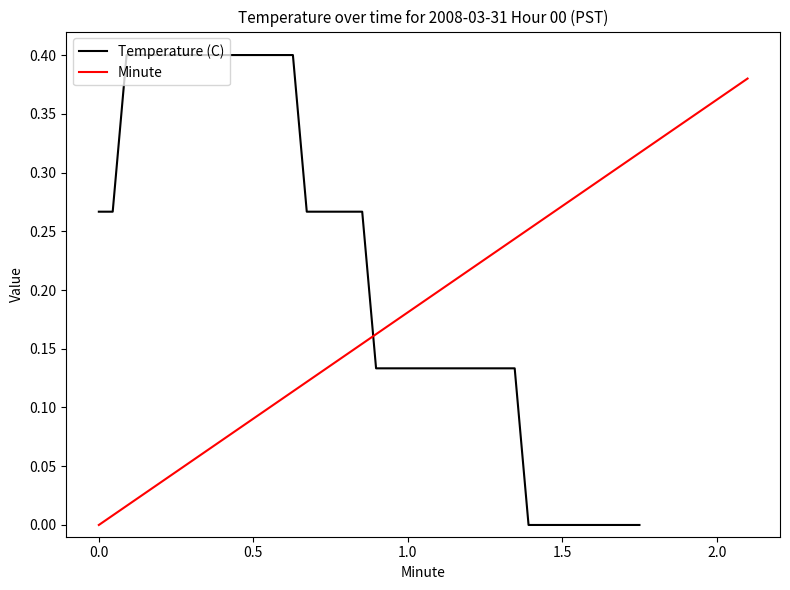

What are all the series names shown in the legend?

Temperature (C), Minute